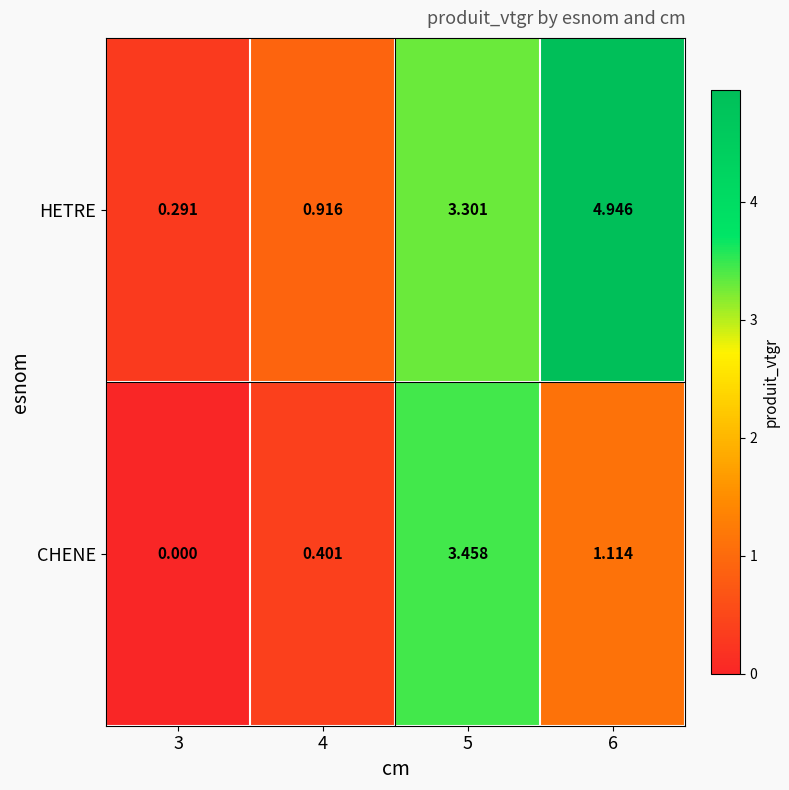

Rank the series at 5 from lowest to highest value.

HETRE, CHENE